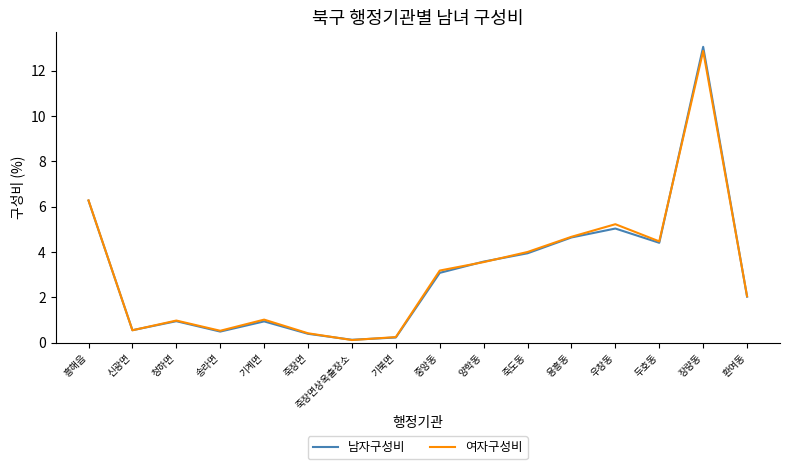

Where is the first local minimum for 남자구성비?

신광면